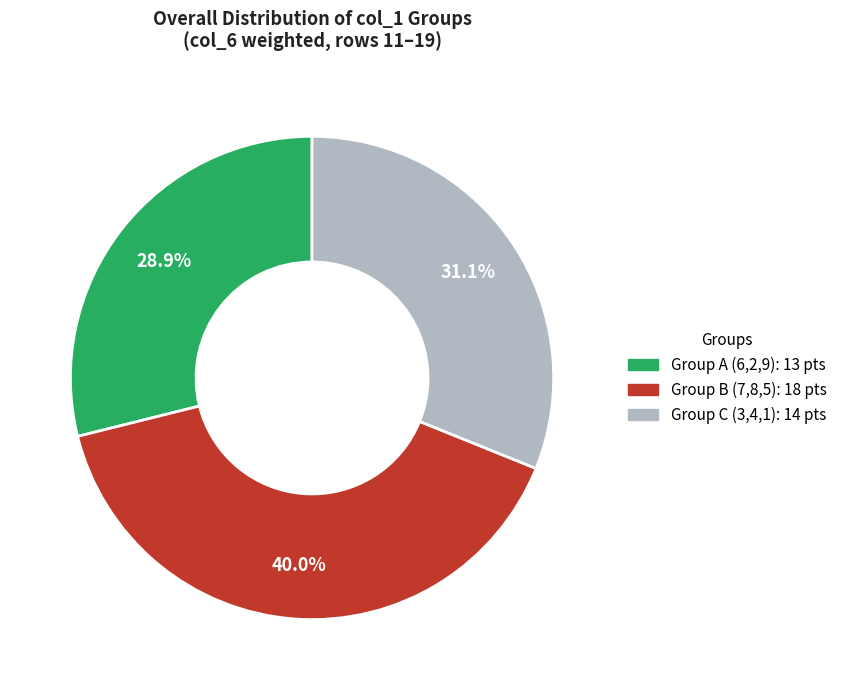

Is there a majority slice in this chart?

No